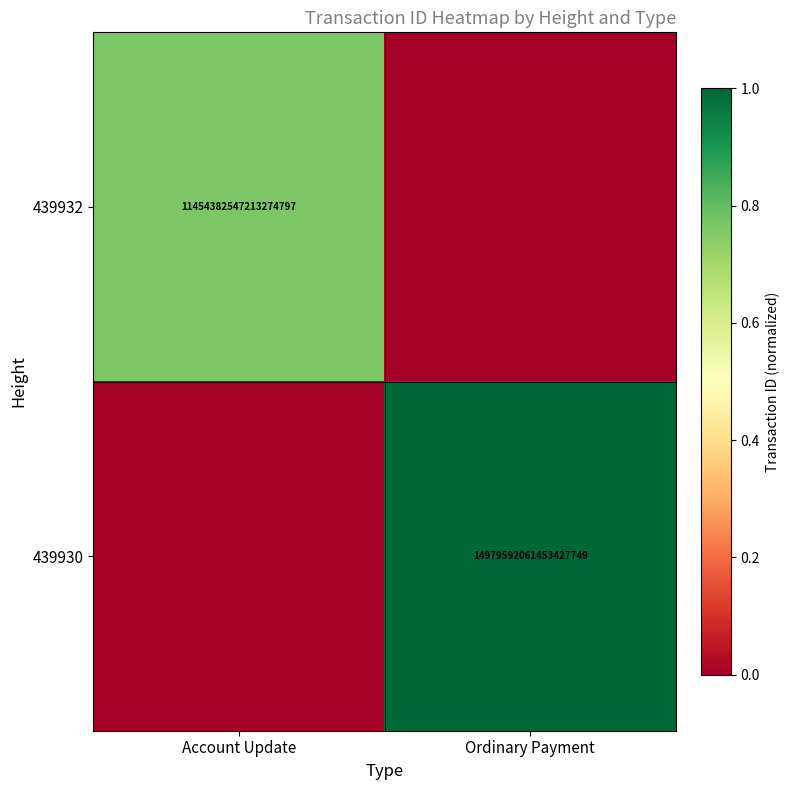

What is the total value across all series at Ordinary Payment?

1.0